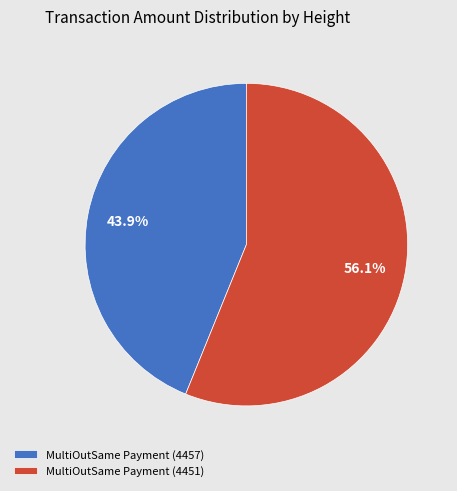

Count the number of slices in the pie.

2